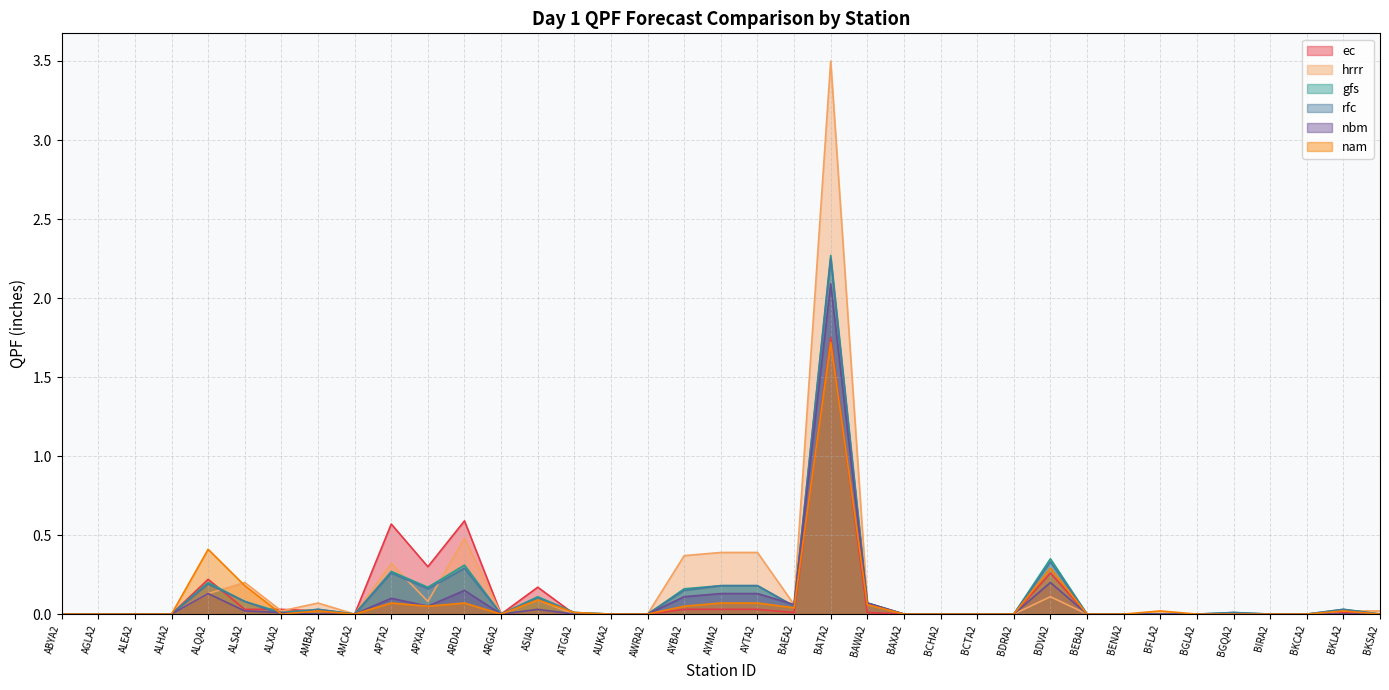

Reading left to right, list all the values displayed in this chart.

ec: ABYA2=0.0	AGLA2=0.0	ALEA2=0.0	ALHA2=0.0	ALQA2=0.2	ALSA2=0.0	ALXA2=0.0	AMBA2=0.0	AMCA2=0.0	APTA2=0.6	APXA2=0.3	ARDA2=0.6	ARGA2=0.0	ASIA2=0.2	ATGA2=0.0	AUKA2=0.0	AWRA2=0.0	AYBA2=0.0	AYMA2=0.0	AYTA2=0.0	BAEA2=0.0	BATA2=1.8	BAWA2=0.0	BAXA2=0.0	BCHA2=0.0	BCTA2=0.0	BDRA2=0.0	BDVA2=0.3	BEBA2=0.0	BENA2=0.0	BFLA2=0.0	BGLA2=0.0	BGQA2=0.0	BIRA2=0.0	BKCA2=0.0	BKLA2=0.0	BKSA2=0.0
hrrr: ABYA2=0.0	AGLA2=0.0	ALEA2=0.0	ALHA2=0.0	ALQA2=0.1	ALSA2=0.2	ALXA2=0.0	AMBA2=0.1	AMCA2=0.0	APTA2=0.3	APXA2=0.1	ARDA2=0.5	ARGA2=0.0	ASIA2=0.1	ATGA2=0.0	AUKA2=0.0	AWRA2=0.0	AYBA2=0.4	AYMA2=0.4	AYTA2=0.4	BAEA2=0.1	BATA2=3.5	BAWA2=0.1	BAXA2=0.0	BCHA2=0.0	BCTA2=0.0	BDRA2=0.0	BDVA2=0.1	BEBA2=0.0	BENA2=0.0	BFLA2=0.0	BGLA2=0.0	BGQA2=0.0	BIRA2=0.0	BKCA2=0.0	BKLA2=0.0	BKSA2=0.0
gfs: ABYA2=0.0	AGLA2=0.0	ALEA2=0.0	ALHA2=0.0	ALQA2=0.2	ALSA2=0.1	ALXA2=0.0	AMBA2=0.0	AMCA2=0.0	APTA2=0.3	APXA2=0.2	ARDA2=0.3	ARGA2=0.0	ASIA2=0.1	ATGA2=0.0	AUKA2=0.0	AWRA2=0.0	AYBA2=0.2	AYMA2=0.2	AYTA2=0.2	BAEA2=0.1	BATA2=2.3	BAWA2=0.1	BAXA2=0.0	BCHA2=0.0	BCTA2=0.0	BDRA2=0.0	BDVA2=0.3	BEBA2=0.0	BENA2=0.0	BFLA2=0.0	BGLA2=0.0	BGQA2=0.0	BIRA2=0.0	BKCA2=0.0	BKLA2=0.0	BKSA2=0.0
rfc: ABYA2=0.0	AGLA2=0.0	ALEA2=0.0	ALHA2=0.0	ALQA2=0.2	ALSA2=0.1	ALXA2=0.0	AMBA2=0.0	AMCA2=0.0	APTA2=0.3	APXA2=0.2	ARDA2=0.3	ARGA2=0.0	ASIA2=0.1	ATGA2=0.0	AUKA2=0.0	AWRA2=0.0	AYBA2=0.1	AYMA2=0.2	AYTA2=0.2	BAEA2=0.1	BATA2=2.2	BAWA2=0.1	BAXA2=0.0	BCHA2=0.0	BCTA2=0.0	BDRA2=0.0	BDVA2=0.3	BEBA2=0.0	BENA2=0.0	BFLA2=0.0	BGLA2=0.0	BGQA2=0.0	BIRA2=0.0	BKCA2=0.0	BKLA2=0.0	BKSA2=0.0
nbm: ABYA2=0.0	AGLA2=0.0	ALEA2=0.0	ALHA2=0.0	ALQA2=0.1	ALSA2=0.0	ALXA2=0.0	AMBA2=0.0	AMCA2=0.0	APTA2=0.1	APXA2=0.1	ARDA2=0.1	ARGA2=0.0	ASIA2=0.0	ATGA2=0.0	AUKA2=0.0	AWRA2=0.0	AYBA2=0.1	AYMA2=0.1	AYTA2=0.1	BAEA2=0.1	BATA2=2.1	BAWA2=0.1	BAXA2=0.0	BCHA2=0.0	BCTA2=0.0	BDRA2=0.0	BDVA2=0.2	BEBA2=0.0	BENA2=0.0	BFLA2=0.0	BGLA2=0.0	BGQA2=0.0	BIRA2=0.0	BKCA2=0.0	BKLA2=0.0	BKSA2=0.0
nam: ABYA2=0.0	AGLA2=0.0	ALEA2=0.0	ALHA2=0.0	ALQA2=0.4	ALSA2=0.2	ALXA2=0.0	AMBA2=0.0	AMCA2=0.0	APTA2=0.1	APXA2=0.1	ARDA2=0.1	ARGA2=0.0	ASIA2=0.1	ATGA2=0.0	AUKA2=0.0	AWRA2=0.0	AYBA2=0.1	AYMA2=0.1	AYTA2=0.1	BAEA2=0.0	BATA2=1.7	BAWA2=0.1	BAXA2=0.0	BCHA2=0.0	BCTA2=0.0	BDRA2=0.0	BDVA2=0.3	BEBA2=0.0	BENA2=0.0	BFLA2=0.0	BGLA2=0.0	BGQA2=0.0	BIRA2=0.0	BKCA2=0.0	BKLA2=0.0	BKSA2=0.0